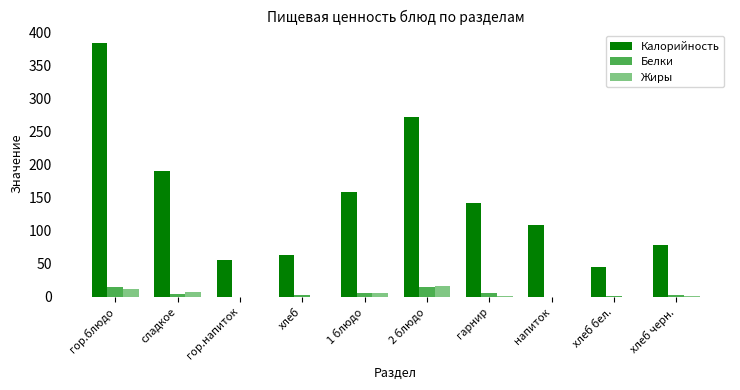

The Калорийность series shows 222.7 at 1 блюдо. True or false?

False